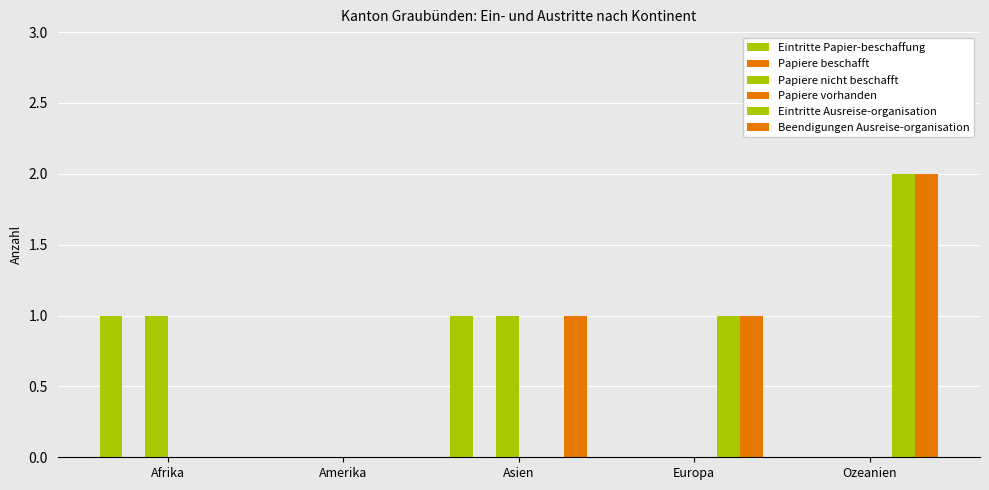

How many values in the Beendigungen Ausreise-organisation series are below 1?

2